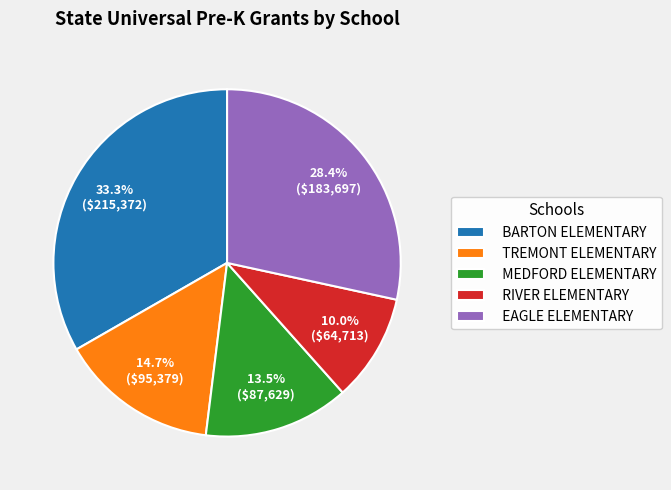

Rank the categories by value from highest to lowest.

BARTON ELEMENTARY, EAGLE ELEMENTARY, TREMONT ELEMENTARY, MEDFORD ELEMENTARY, RIVER ELEMENTARY